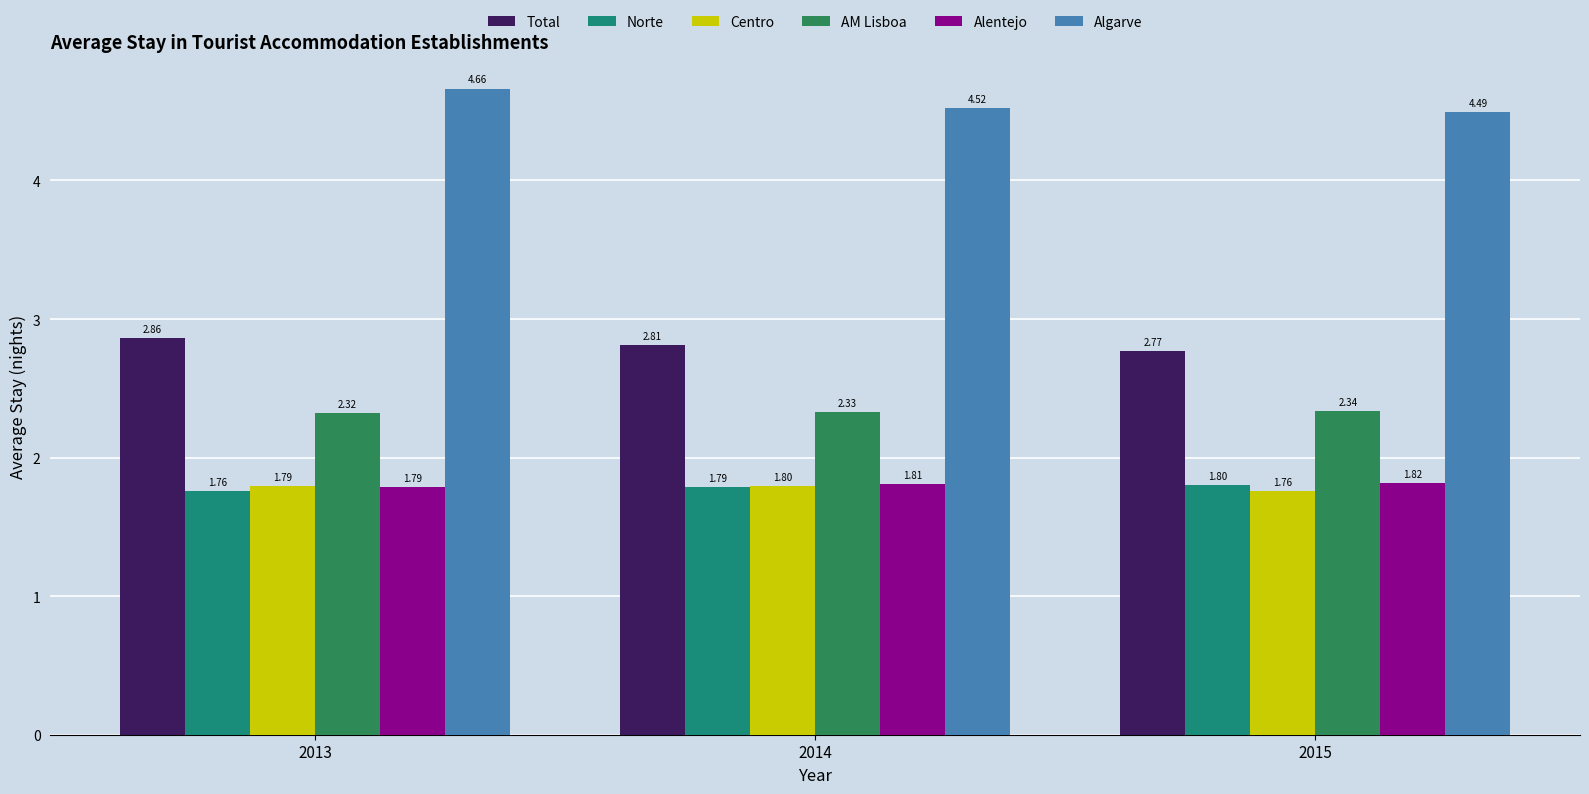

At 2014, list the series in order from smallest to largest.

Norte, Centro, Alentejo, AM Lisboa, Total, Algarve